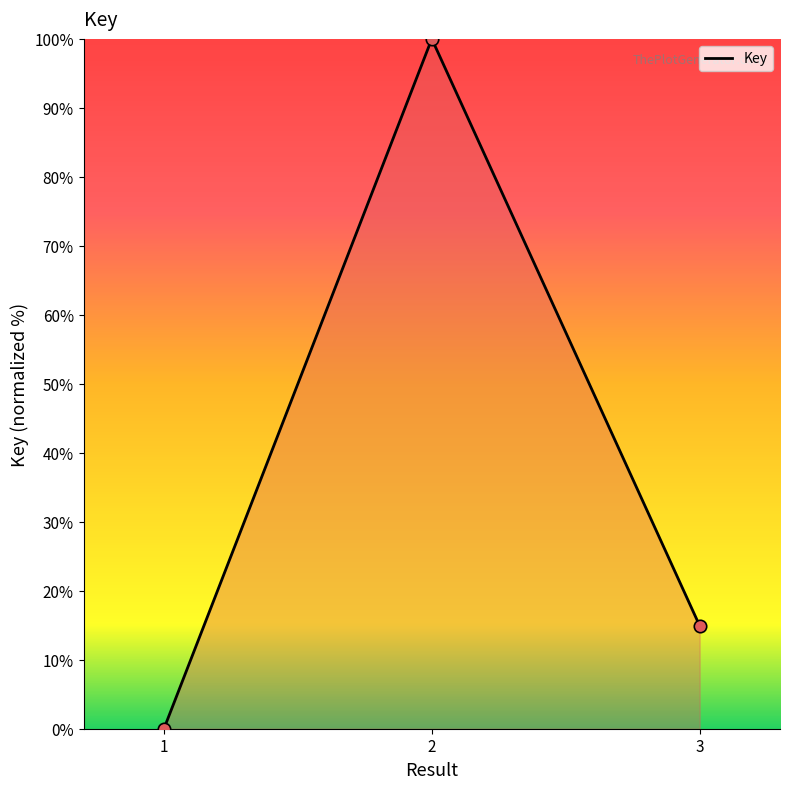

What is the change in value from 1 to 2?

+100.0